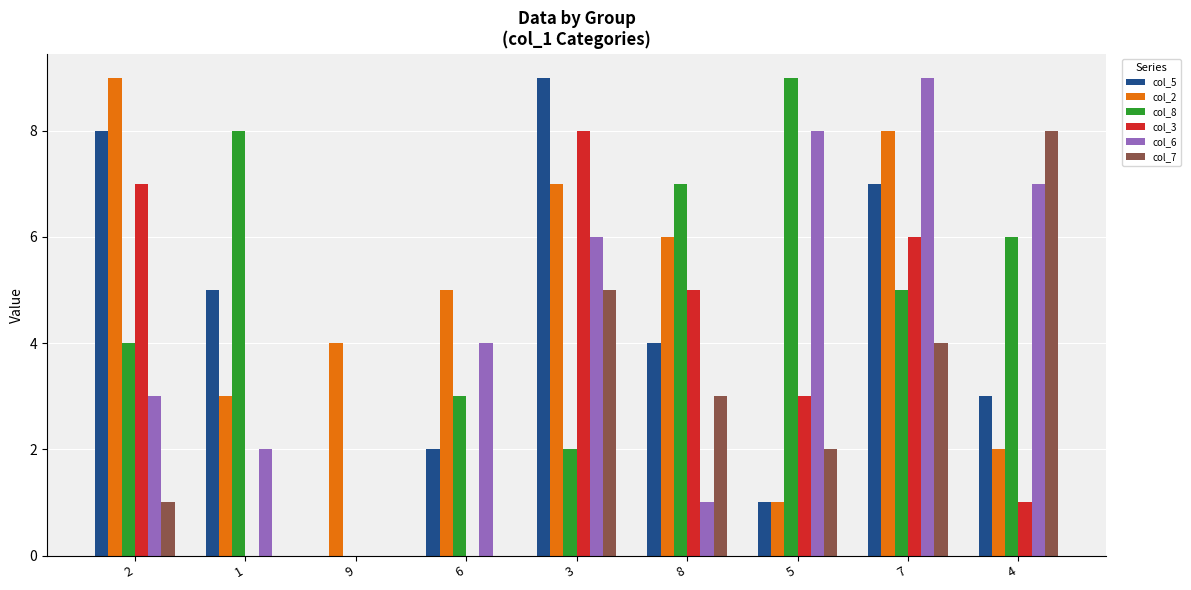

Count the number of data series in this chart.

6